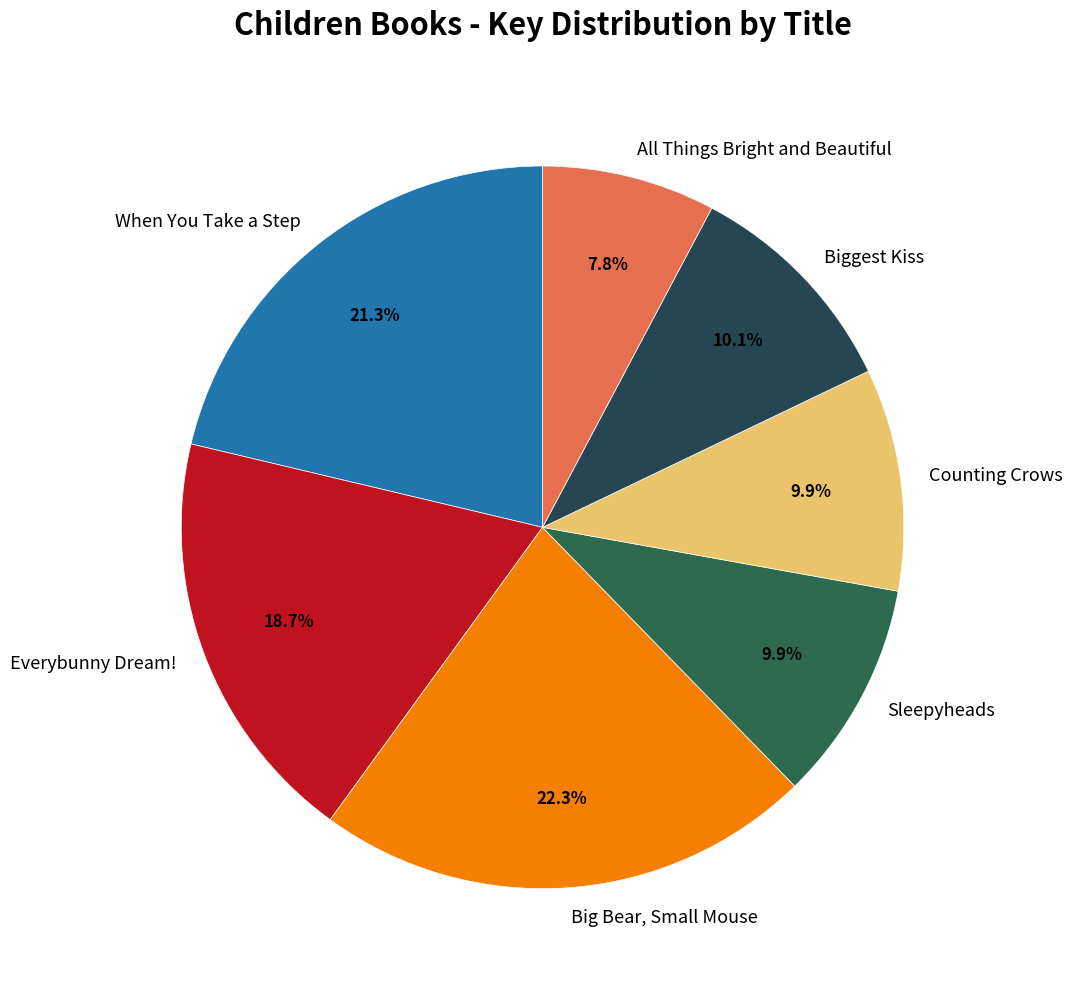

Do When You Take a Step and Everybunny Dream! together represent more than half of the pie?

No